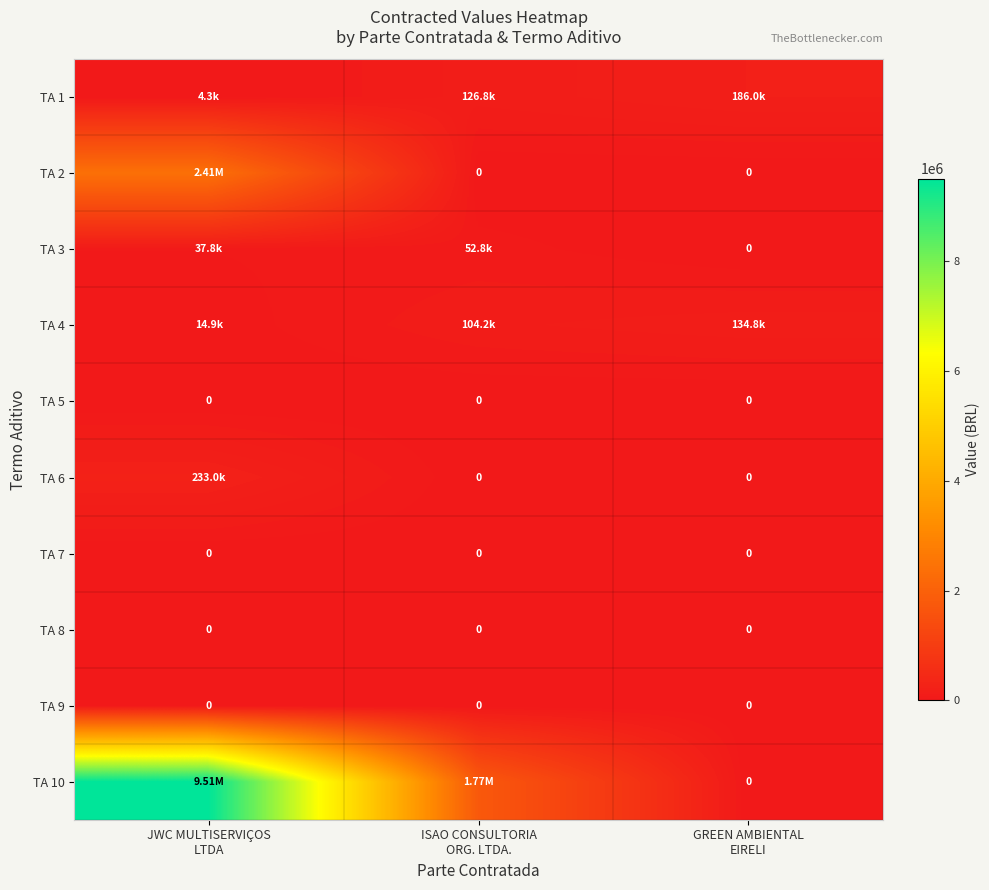

Rank the categories by TA 10 value from highest to lowest.

JWC MULTISERVIÇOS LTDA, ISAO CONSULTORIA ORG. LTDA., GREEN AMBIENTAL EIRELI